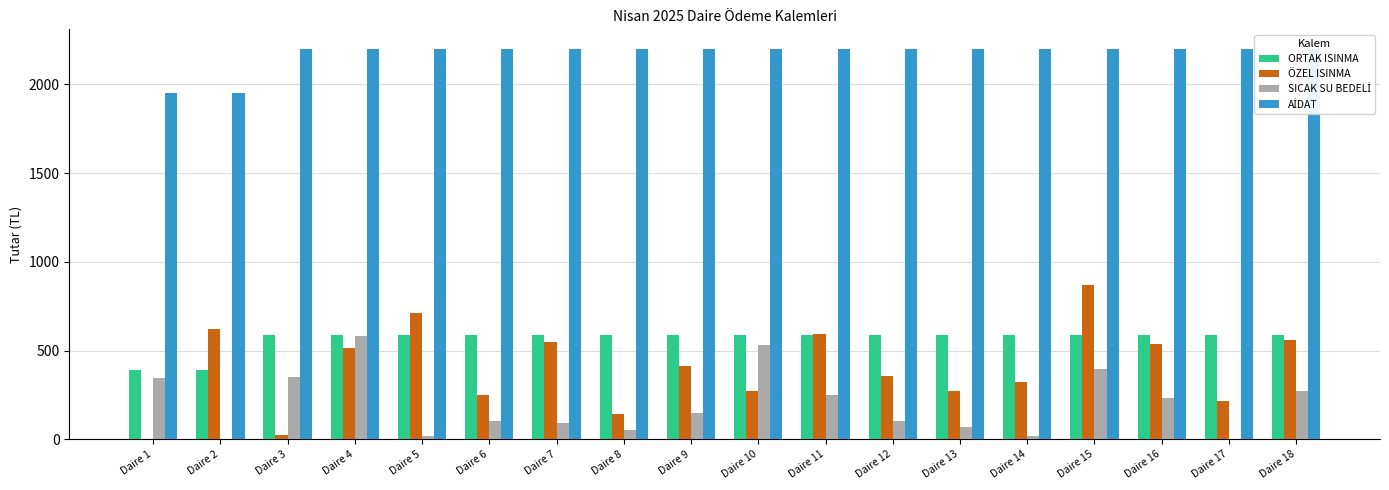

Reading left to right, extract all data points from this chart.

ORTAK ISINMA: Daire 1=390.0	Daire 2=390.0	Daire 3=588.0	Daire 4=588.0	Daire 5=588.0	Daire 6=588.0	Daire 7=588.0	Daire 8=588.0	Daire 9=588.0	Daire 10=588.0	Daire 11=588.0	Daire 12=588.0	Daire 13=588.0	Daire 14=588.0	Daire 15=588.0	Daire 16=588.0	Daire 17=588.0	Daire 18=588.0
ÖZEL ISINMA: Daire 1=0.0	Daire 2=619.9	Daire 3=23.9	Daire 4=514.6	Daire 5=711.0	Daire 6=248.0	Daire 7=549.0	Daire 8=142.7	Daire 9=415.3	Daire 10=272.6	Daire 11=590.8	Daire 12=354.8	Daire 13=271.1	Daire 14=325.6	Daire 15=872.4	Daire 16=536.3	Daire 17=213.6	Daire 18=561.7
SICAK SU BEDELİ: Daire 1=343.7	Daire 2=0.0	Daire 3=352.3	Daire 4=584.4	Daire 5=17.2	Daire 6=103.1	Daire 7=94.5	Daire 8=51.6	Daire 9=146.1	Daire 10=532.8	Daire 11=249.2	Daire 12=103.1	Daire 13=68.7	Daire 14=17.2	Daire 15=395.3	Daire 16=232.0	Daire 17=0.0	Daire 18=275.0
AİDAT: Daire 1=1950.0	Daire 2=1950.0	Daire 3=2200.0	Daire 4=2200.0	Daire 5=2200.0	Daire 6=2200.0	Daire 7=2200.0	Daire 8=2200.0	Daire 9=2200.0	Daire 10=2200.0	Daire 11=2200.0	Daire 12=2200.0	Daire 13=2200.0	Daire 14=2200.0	Daire 15=2200.0	Daire 16=2200.0	Daire 17=2200.0	Daire 18=2200.0